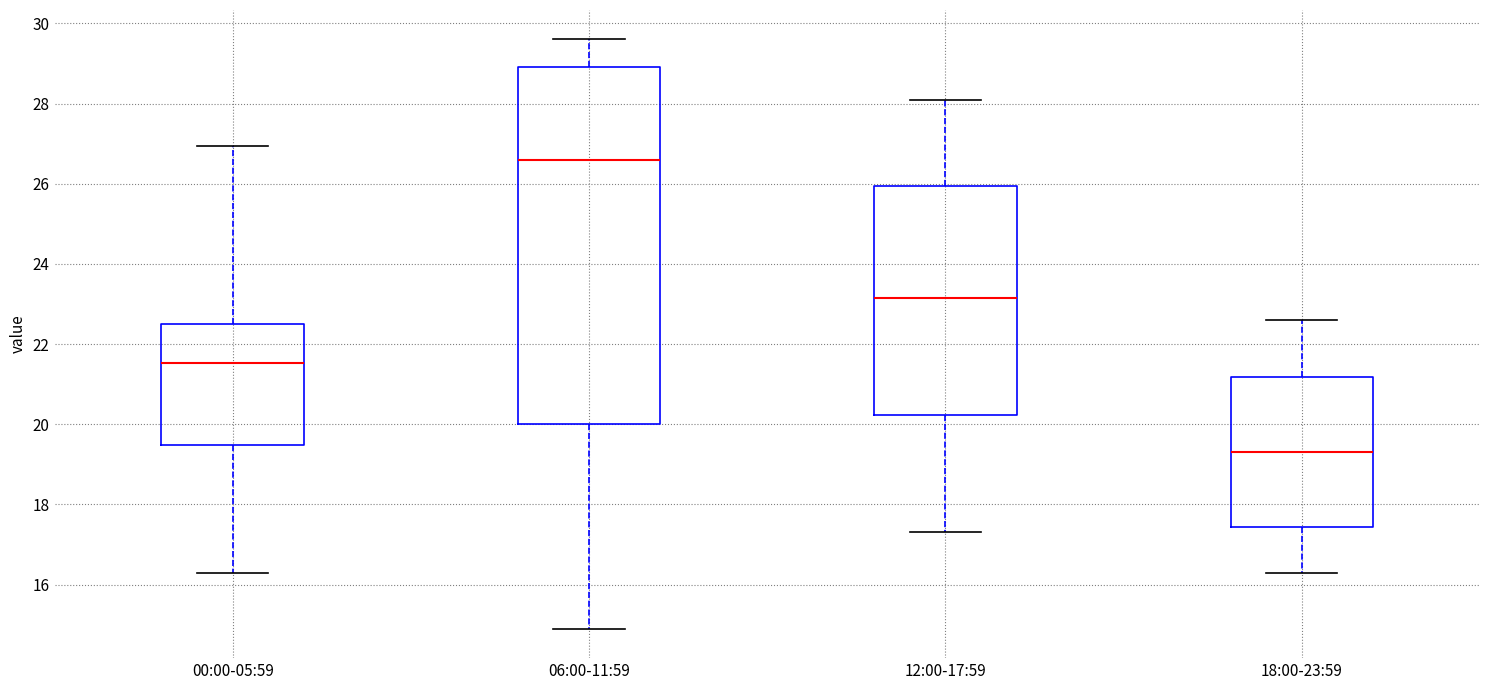

Where is the upper edge of the box for 00:00-05:59 on the y-axis? The values are not printed on the chart, so give them approximately, as read against the axis.

22.6